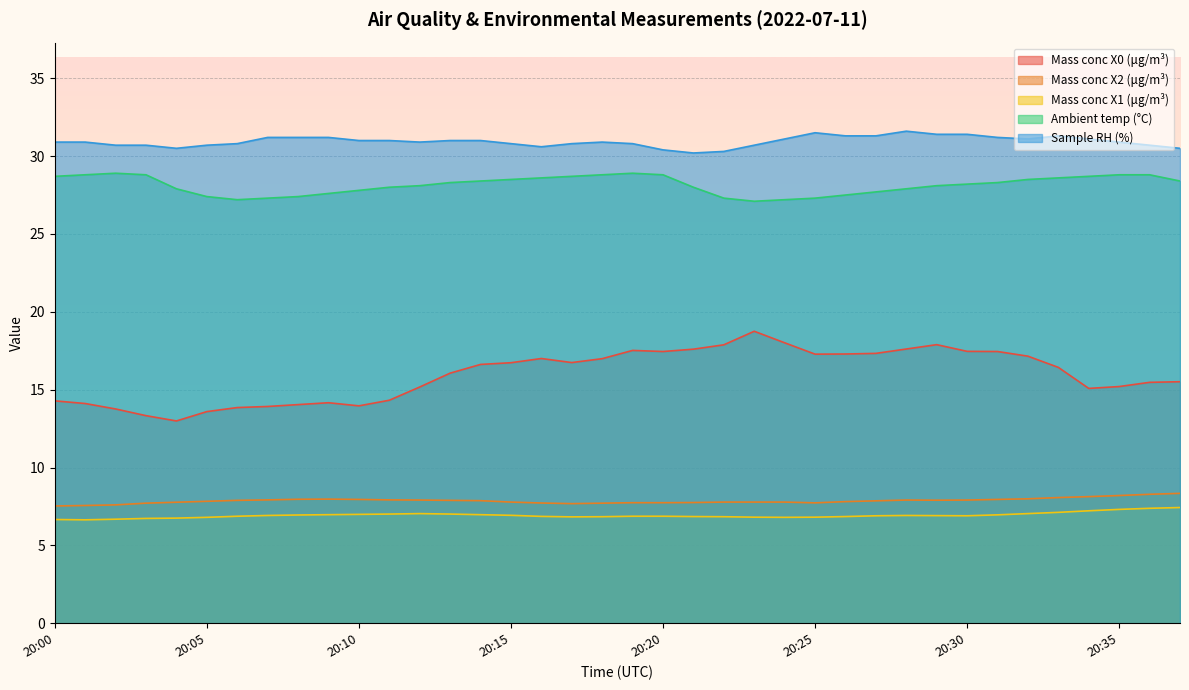

True or false: Mass conc X1 (μg/m³) and Mass conc X2 (μg/m³) intersect in this chart.

False